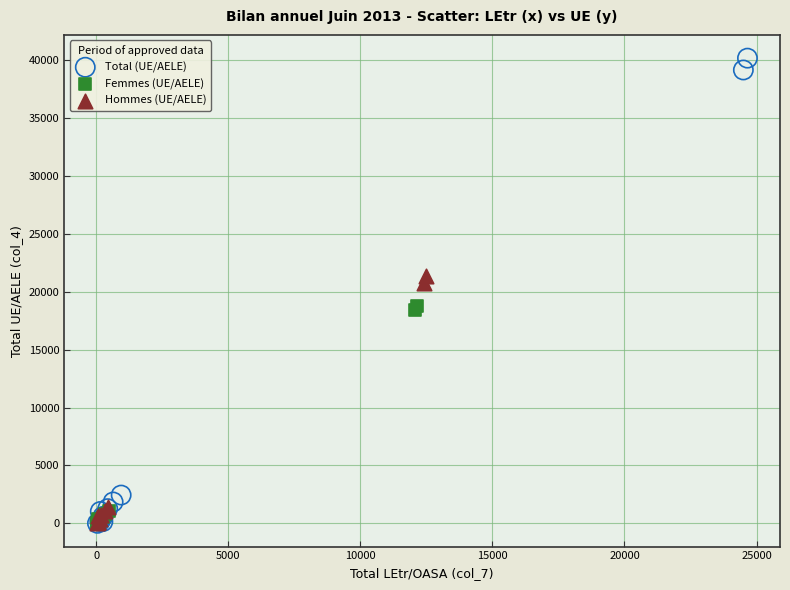

Which series has the largest Y range (max minus min)?

Total (UE/AELE)